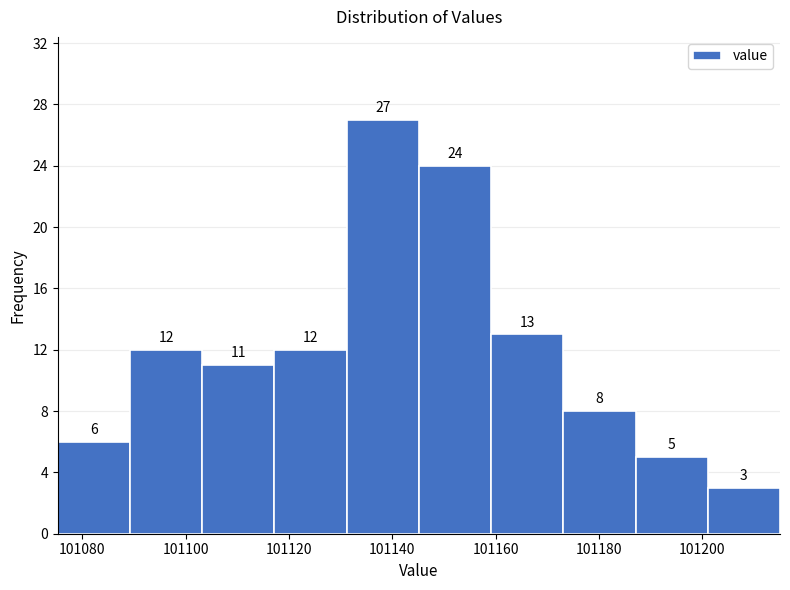

Reading left to right, transcribe this chart: for each bar, give the range it covers on the x-axis and its height. The bar edges are not printed on the chart, so give them approximately, as read against the axis.

101076 to 101090: 6
101090 to 101104: 12
101104 to 101118: 11
101118 to 101132: 12
101132 to 101146: 27
101146 to 101160: 24
101160 to 101174: 13
101174 to 101188: 8
101188 to 101202: 5
101202 to 101216: 3